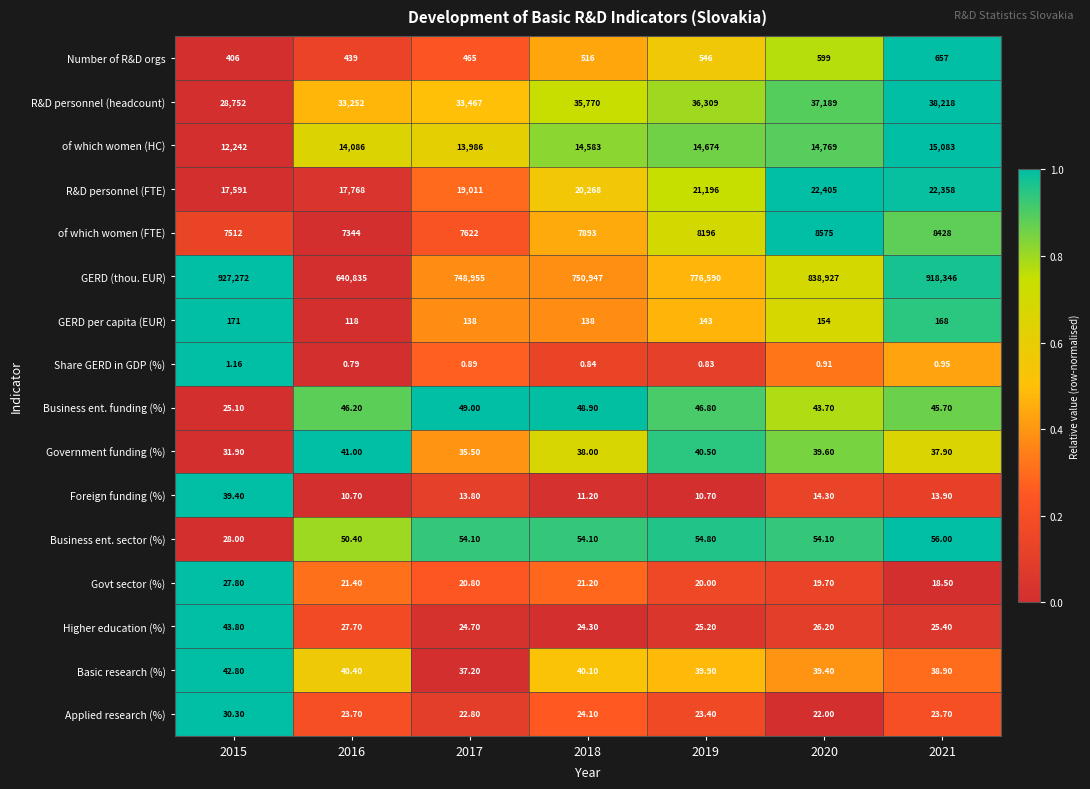

Which series has the largest range (max minus min)?

GERD (thou. EUR)